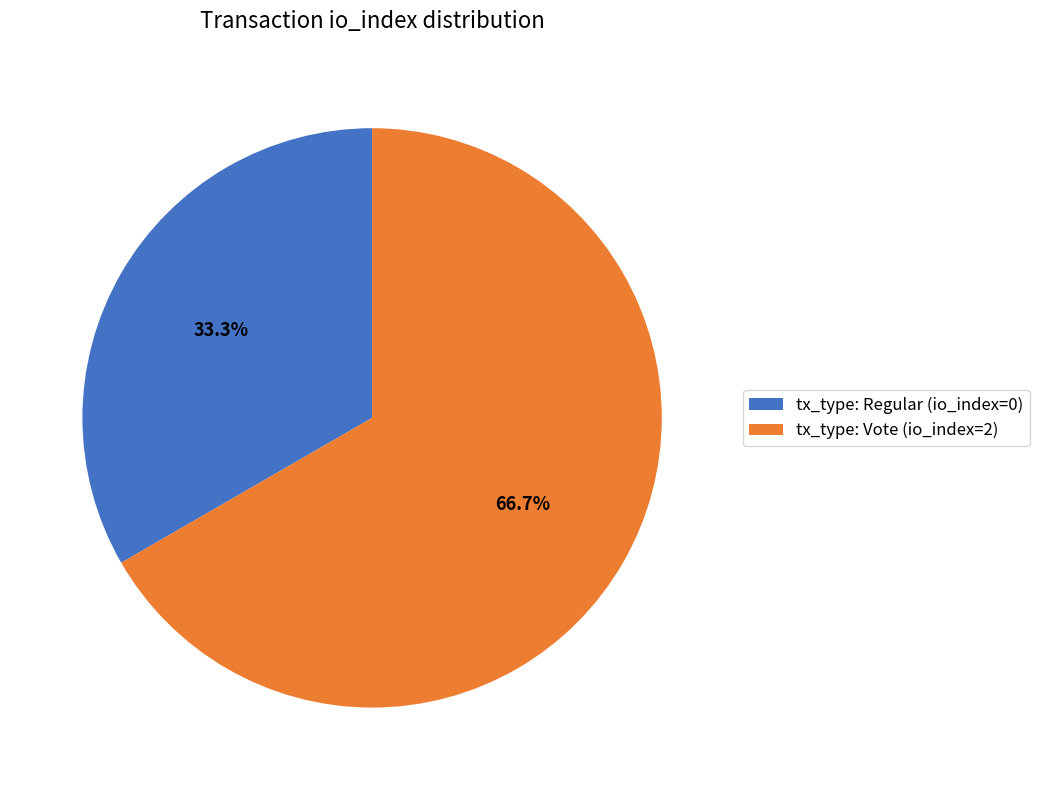

What is the total percentage of tx_type: Regular (io_index=0) and tx_type: Vote (io_index=2)?

100.0%